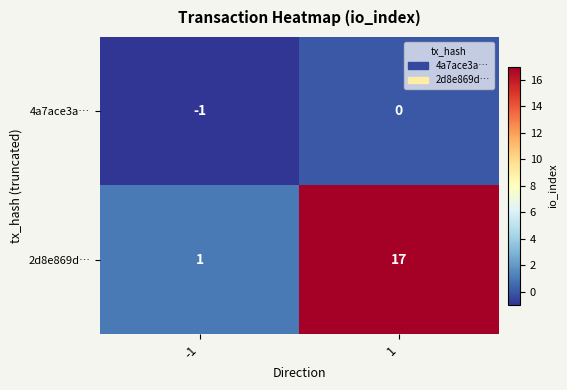

The 2d8e869d… series shows 24 at 1. True or false?

False